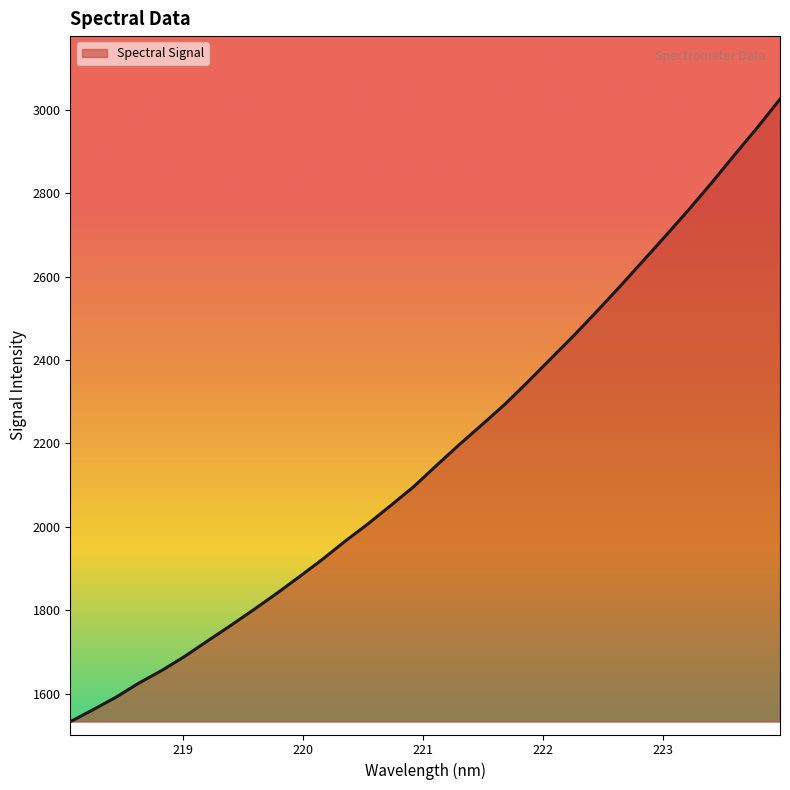

What is the greatest value displayed?

3025.1